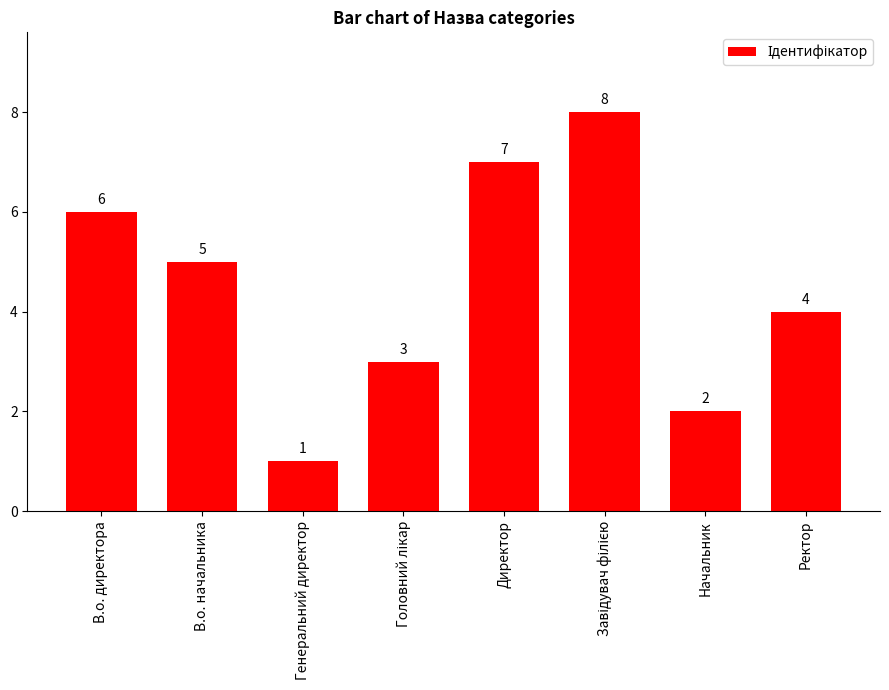

What is the label of the 2nd bar from the left?

В.о. начальника